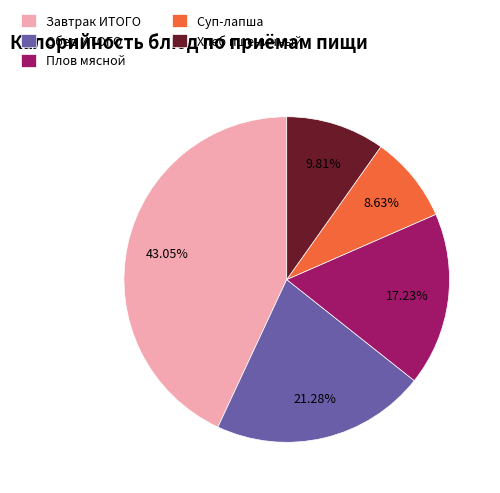

Combined, do Плов мясной and Обед ИТОГО account for over 50%?

No